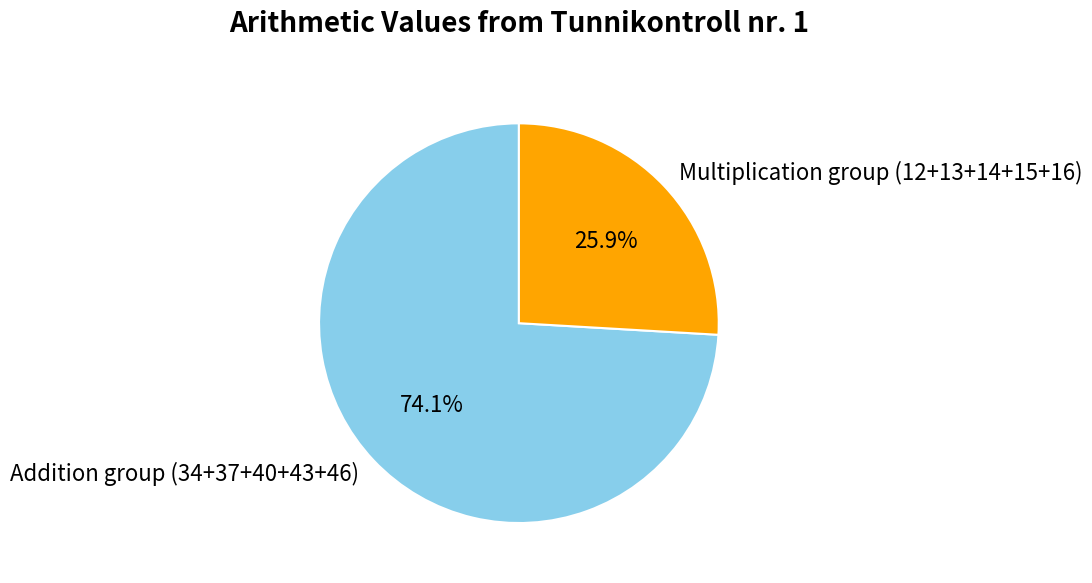

Which slice is the largest?

Addition group (34+37+40+43+46)